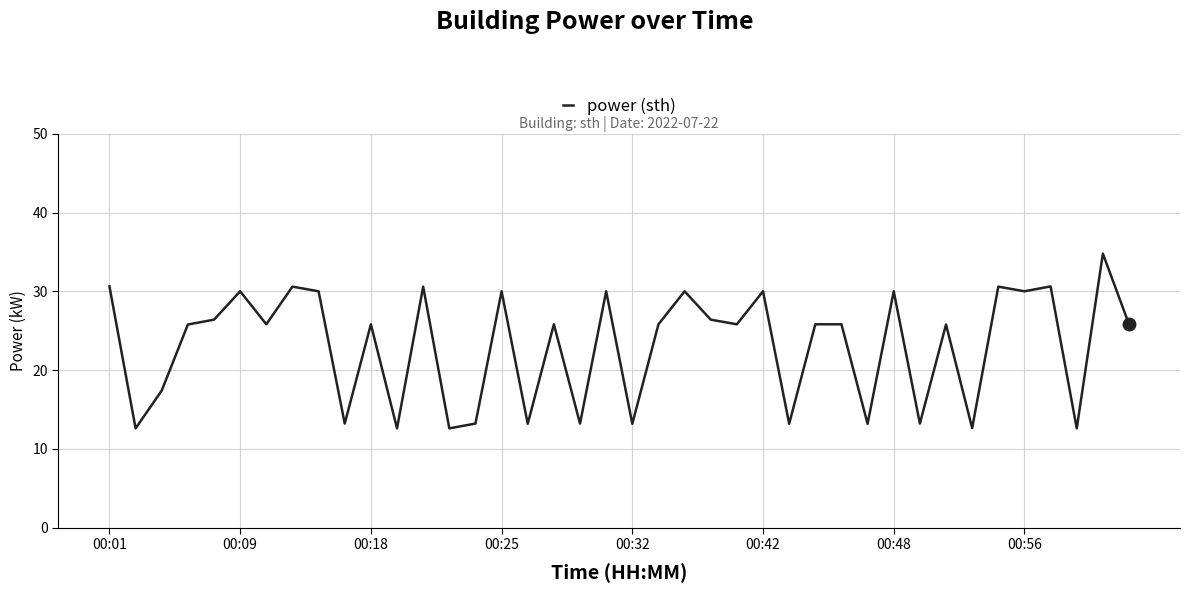

What is the maximum value shown in the chart?

34.8